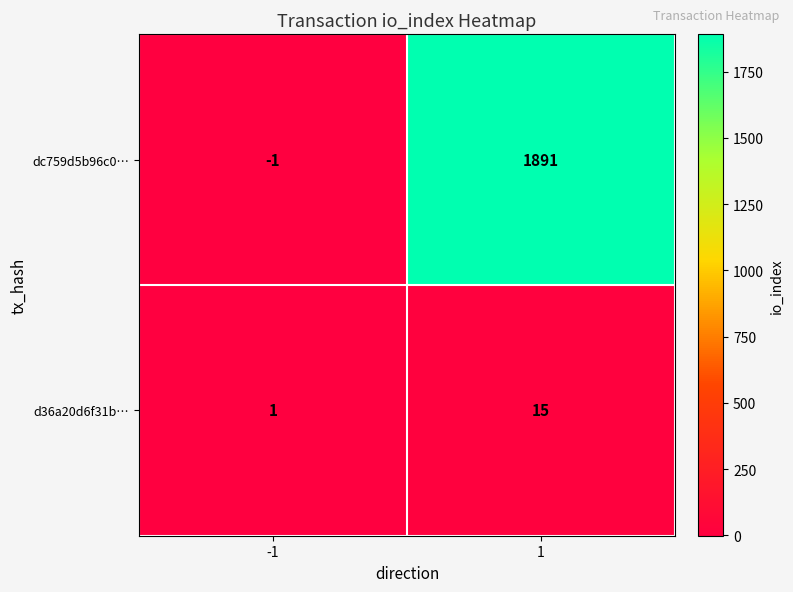

Rank the series by their average value, from highest to lowest.

dc759d5b96c0…, d36a20d6f31b…